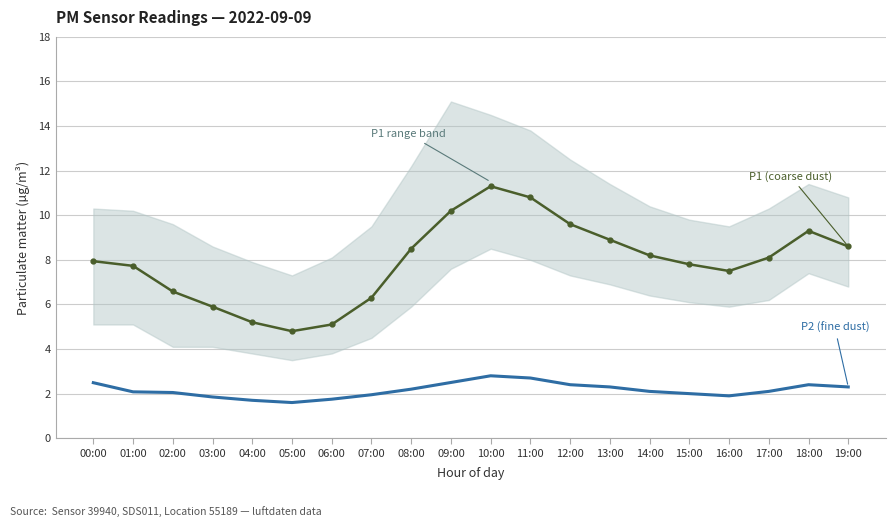

What is the sum of all P1 (coarse dust) values?

158.3